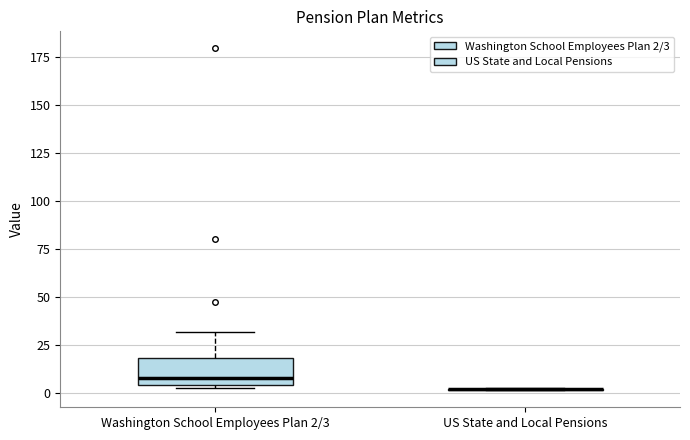

Reading left to right, read every box against the y-axis: the position of its median line, the range the box covers, and the ends of its whiskers. The values are not printed on the chart, so give them approximately, as read against the axis.

Washington School Employees Plan 2/3: median 5 (just above the box's lower edge), box 5 to 20, whiskers 0 to 30
US State and Local Pensions: box collapsed to a line at 0, whiskers 0 to 0